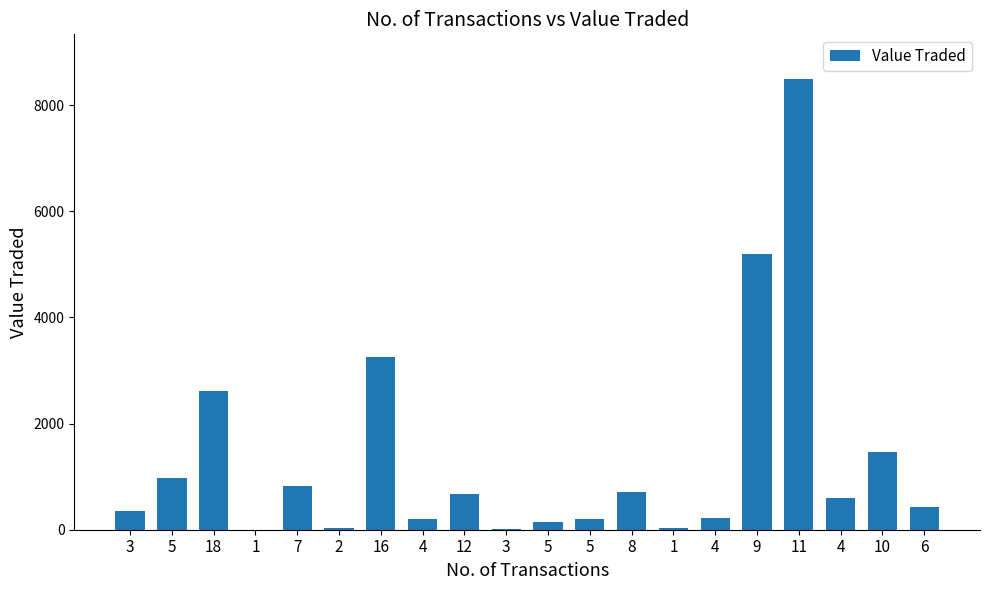

How many series are shown in this chart?

1